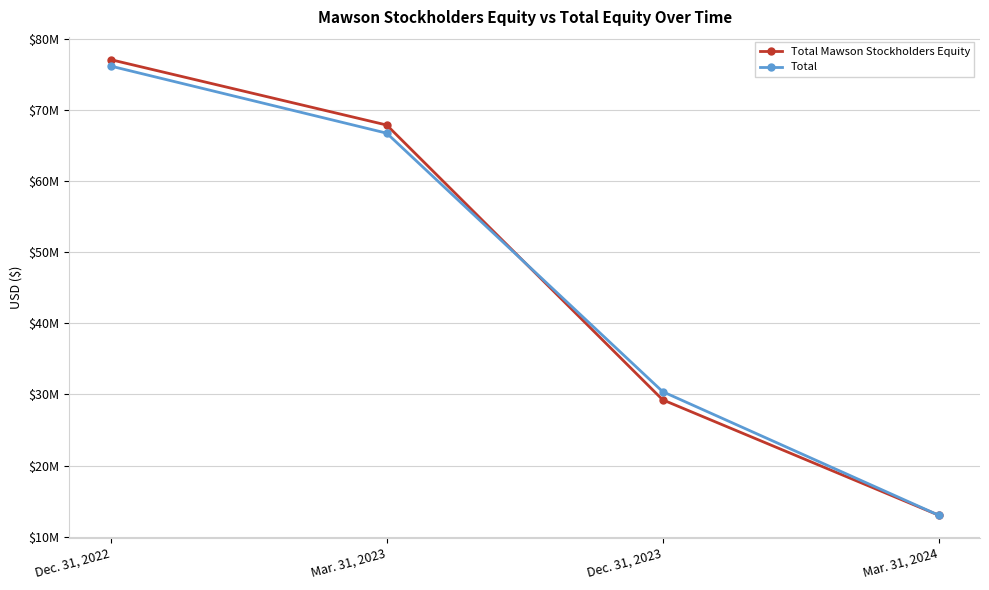

Reading right to left, extract all data points from this chart.

Total Mawson Stockholders Equity: 13014092	29238044	67877317	77072024
Total: 13014092	30384630	66733521	76166120